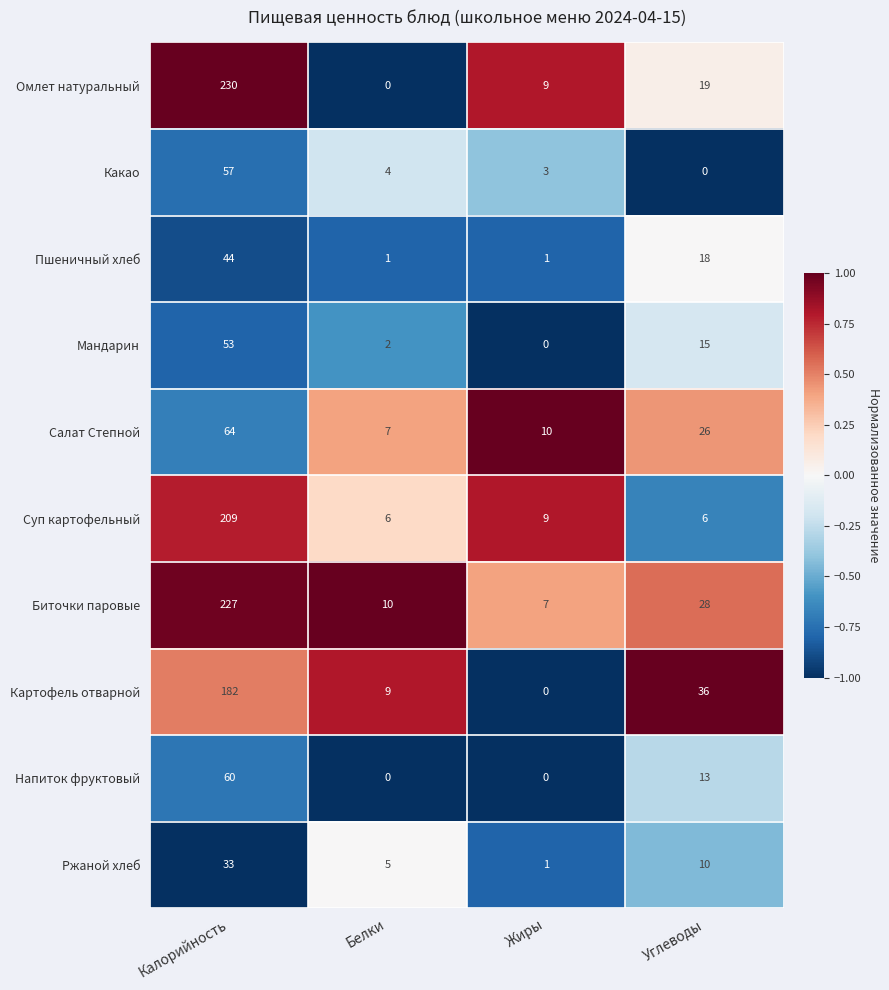

How many categories are shown in the chart?

4